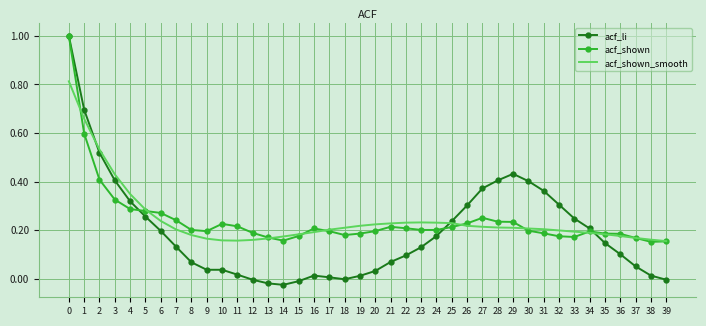

The value of acf_li at 32 is 0.3. True or false?

True